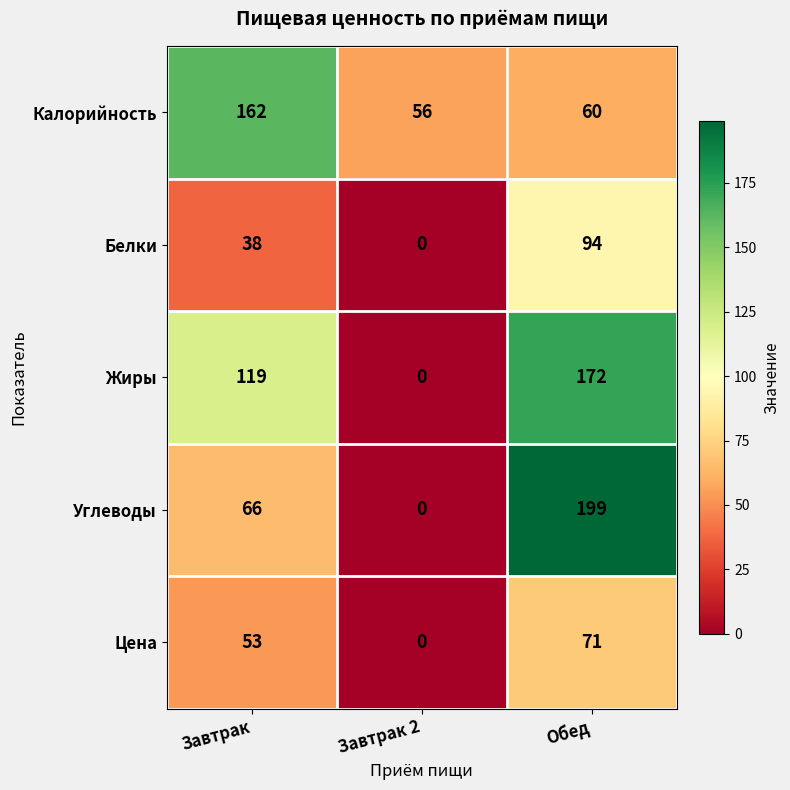

Which series has the largest range (max minus min)?

Углеводы